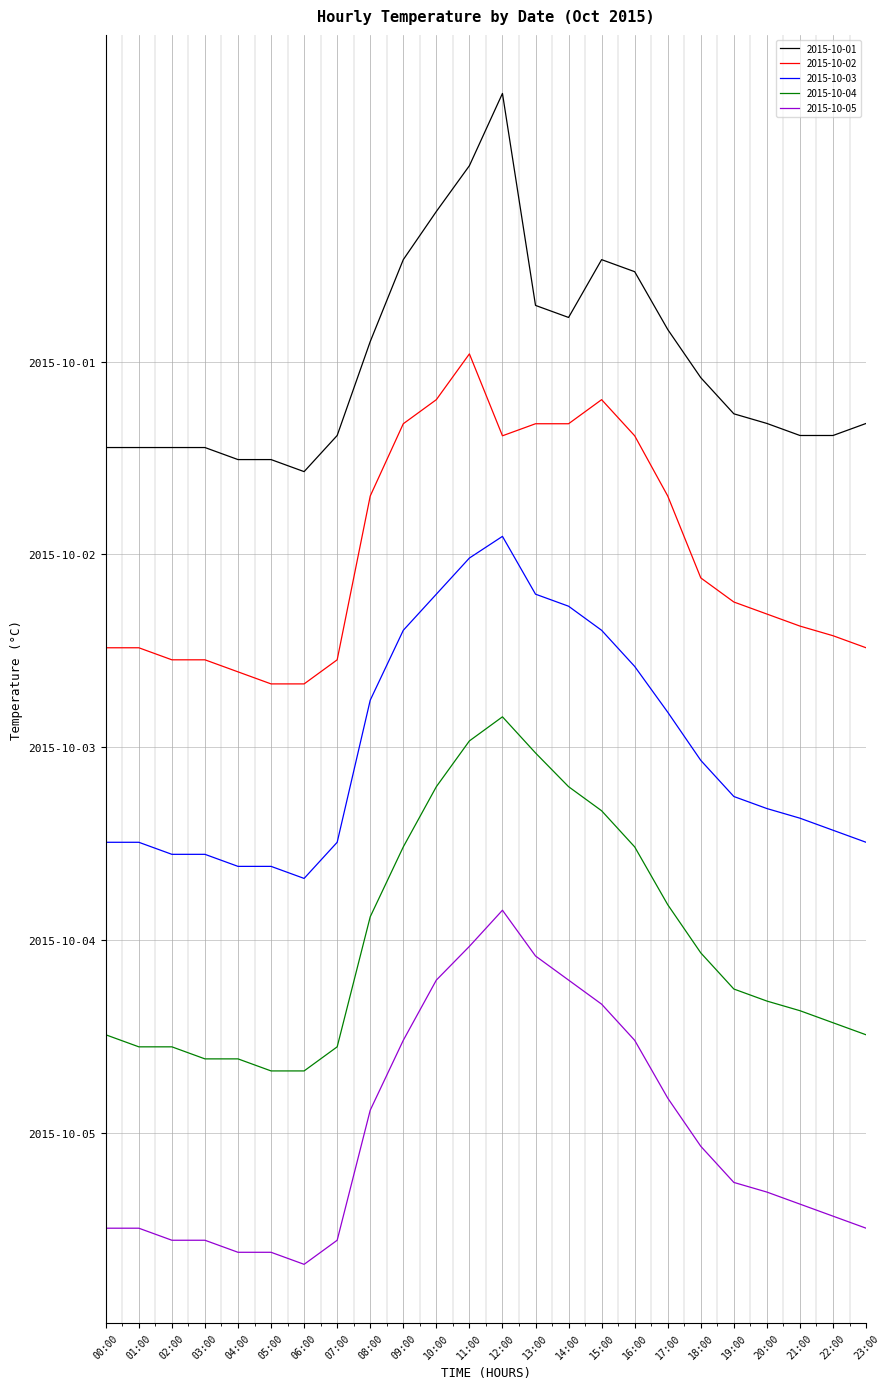

Reading left to right, what are all the values shown in this chart?

2015-10-01: 28.4	28.4	28.4	28.4	27.9	27.9	27.4	28.9	32.8	36.2	38.2	40.1	43.1	34.3	33.8	36.2	35.7	33.3	31.3	29.8	29.4	28.9	28.9	29.4
2015-10-02: 20.1	20.1	19.6	19.6	19.1	18.6	18.6	19.6	26.4	29.4	30.4	32.3	28.9	29.4	29.4	30.4	28.9	26.4	23.0	22.0	21.5	21.0	20.6	20.1
2015-10-03: 12.1	12.1	11.6	11.6	11.1	11.1	10.6	12.1	17.9	20.8	22.3	23.8	24.8	22.3	21.8	20.8	19.3	17.4	15.4	13.9	13.4	13.1	12.6	12.1
2015-10-04: 4.1	3.6	3.6	3.1	3.1	2.6	2.6	3.6	9.0	11.9	14.4	16.3	17.3	15.8	14.4	13.4	11.9	9.5	7.5	6.0	5.5	5.1	4.6	4.1
2015-10-05: -4.0	-4.0	-4.5	-4.5	-5.0	-5.0	-5.5	-4.5	0.9	3.8	6.3	7.7	9.2	7.3	6.3	5.3	3.8	1.4	-0.6	-2.1	-2.5	-3.0	-3.5	-4.0